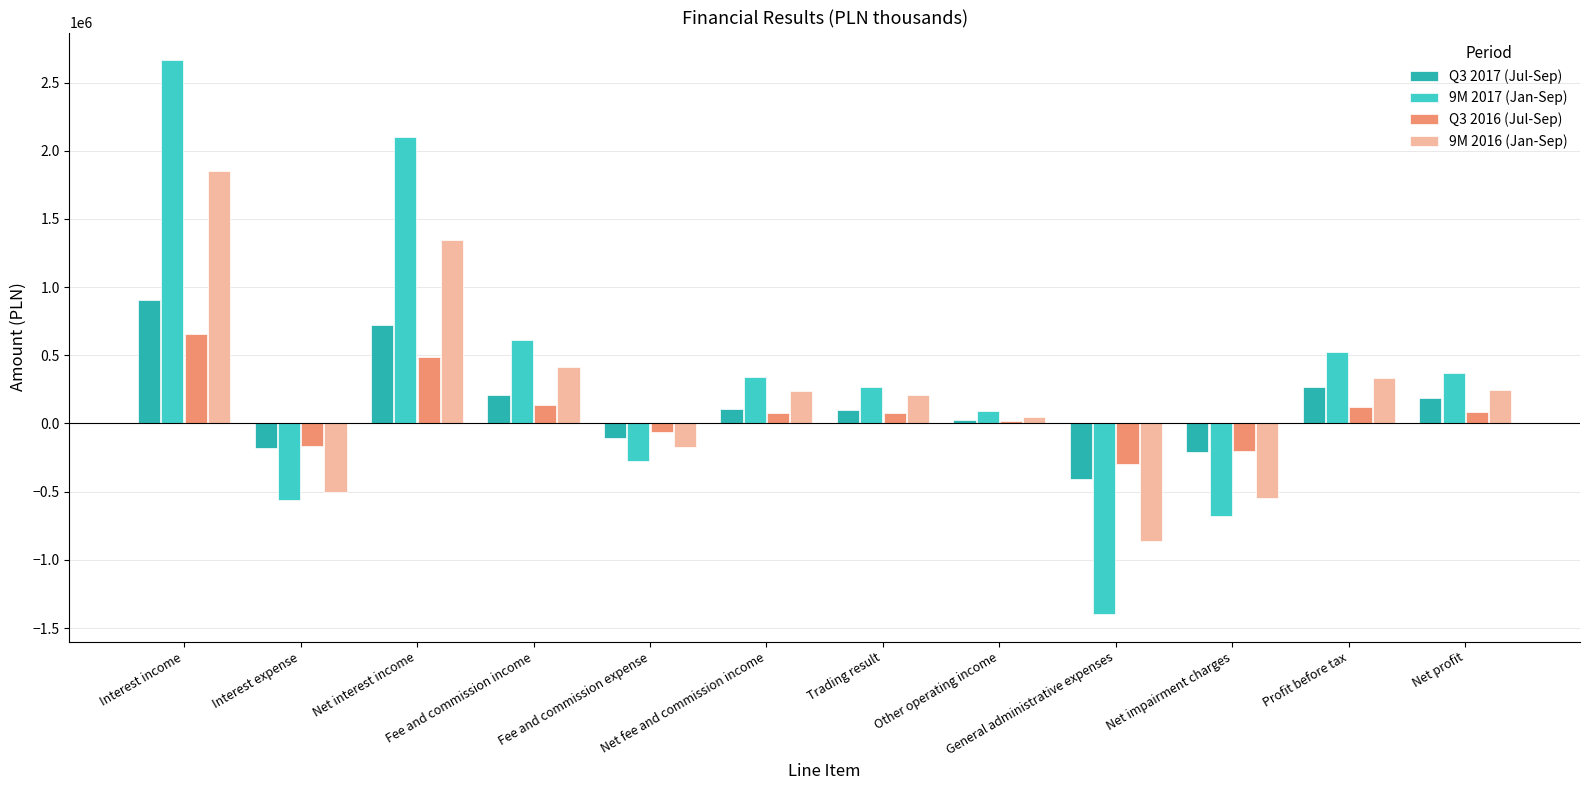

Which series has the largest range (max minus min)?

9M 2017 (Jan-Sep)